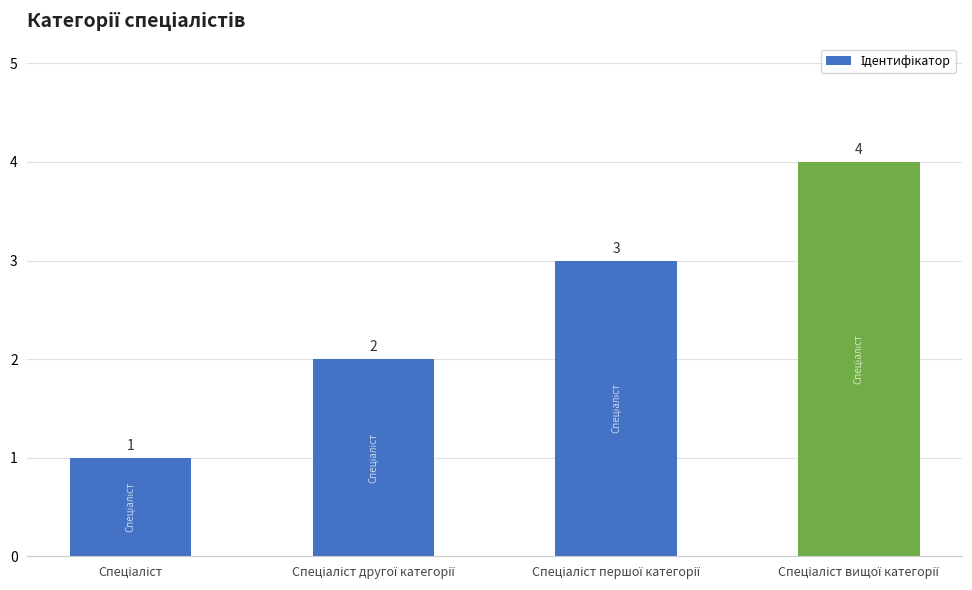

What is the difference between the second highest and minimum values?

2